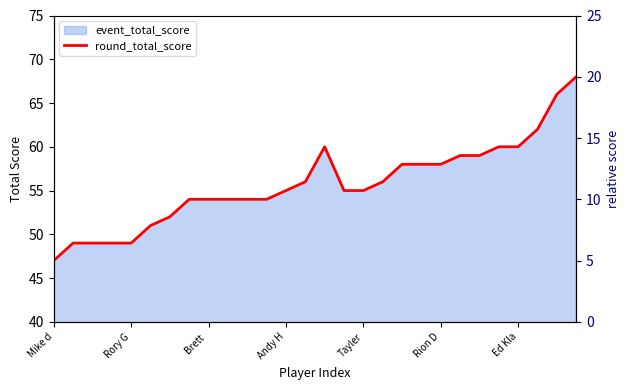

How many lines are shown in the chart?

1